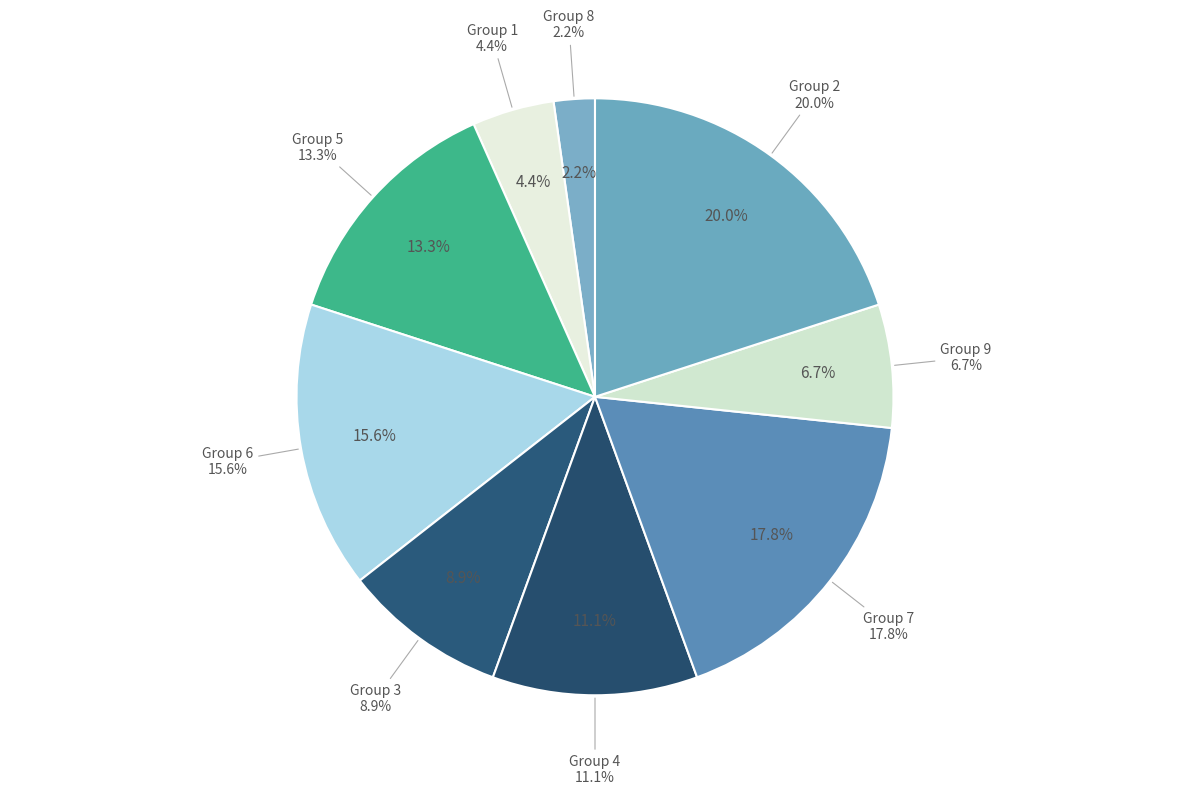

Between 6 and 1, which is larger?

6